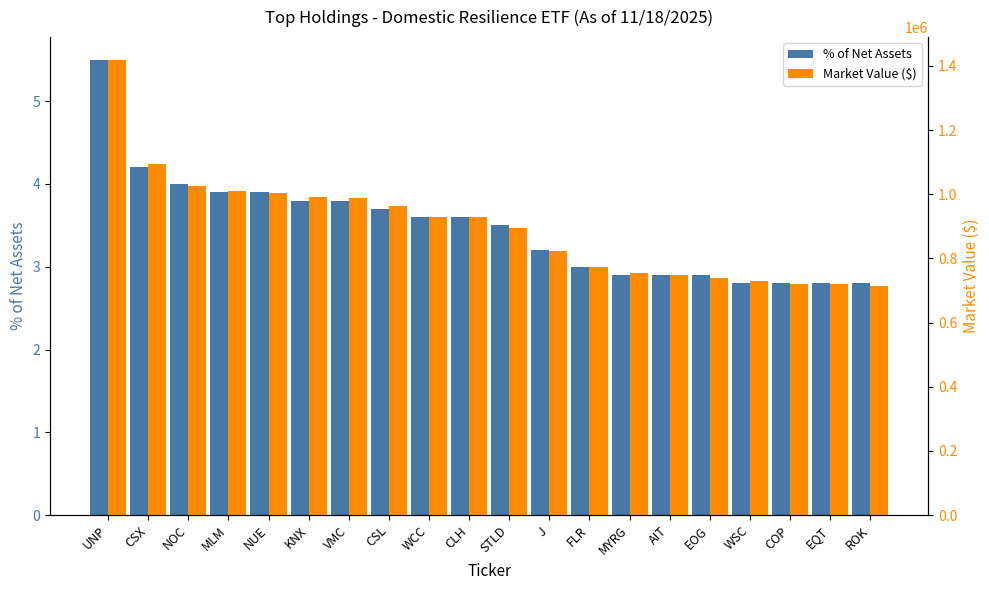

How many categories are shown in the chart?

20